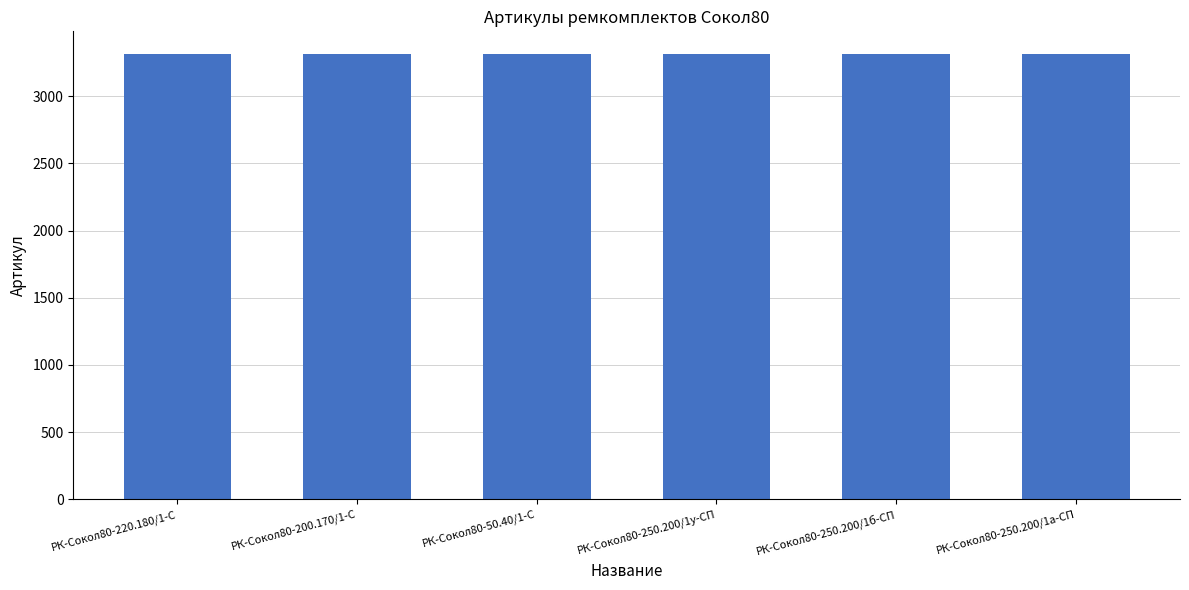

What is the greatest value displayed?

3317